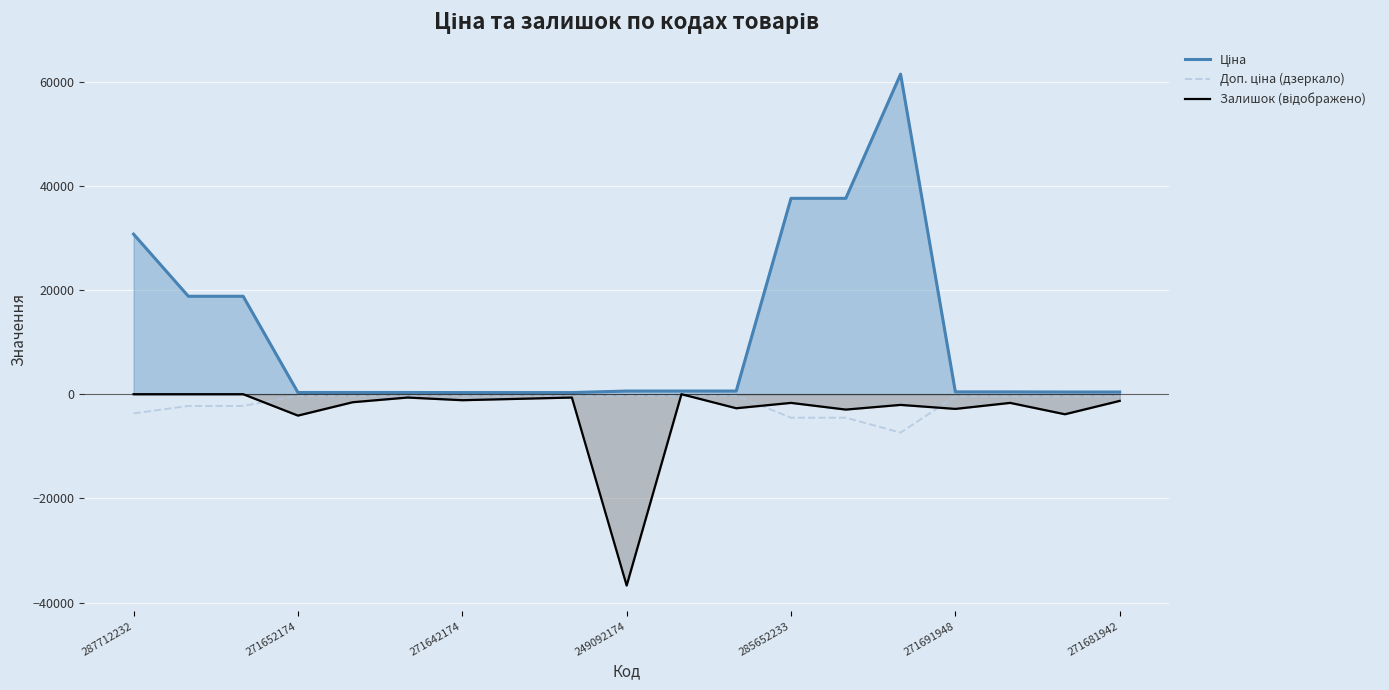

True or false: Ціна and Доп. ціна (дзеркало) cross at least once.

False